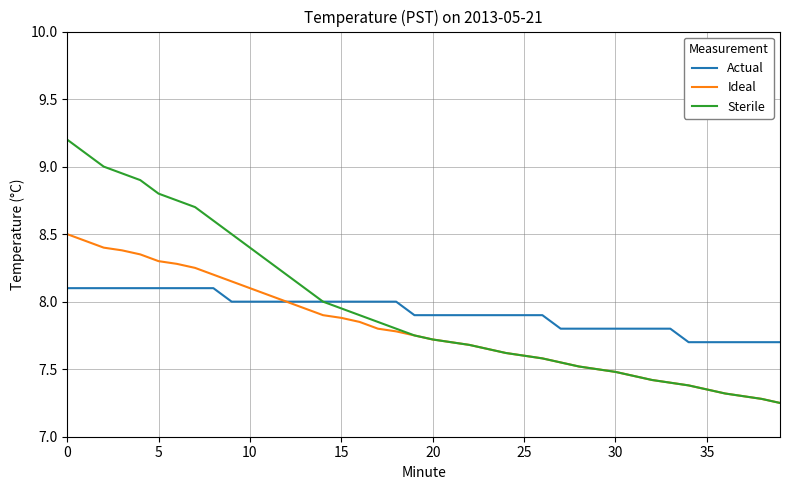

Which series has the widest spread of values?

Sterile